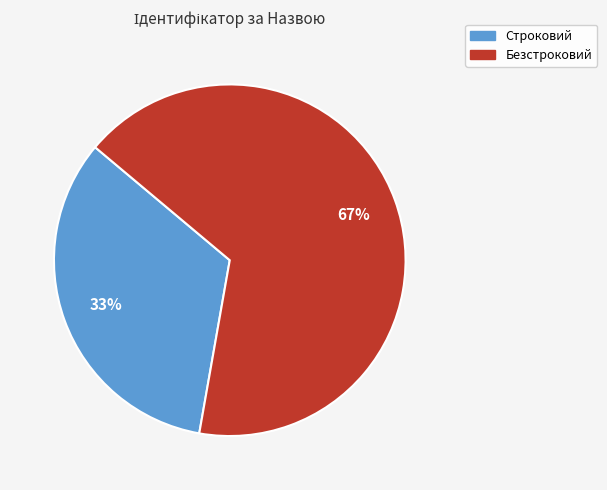

Between Строковий and Безстроковий, which is larger?

Безстроковий